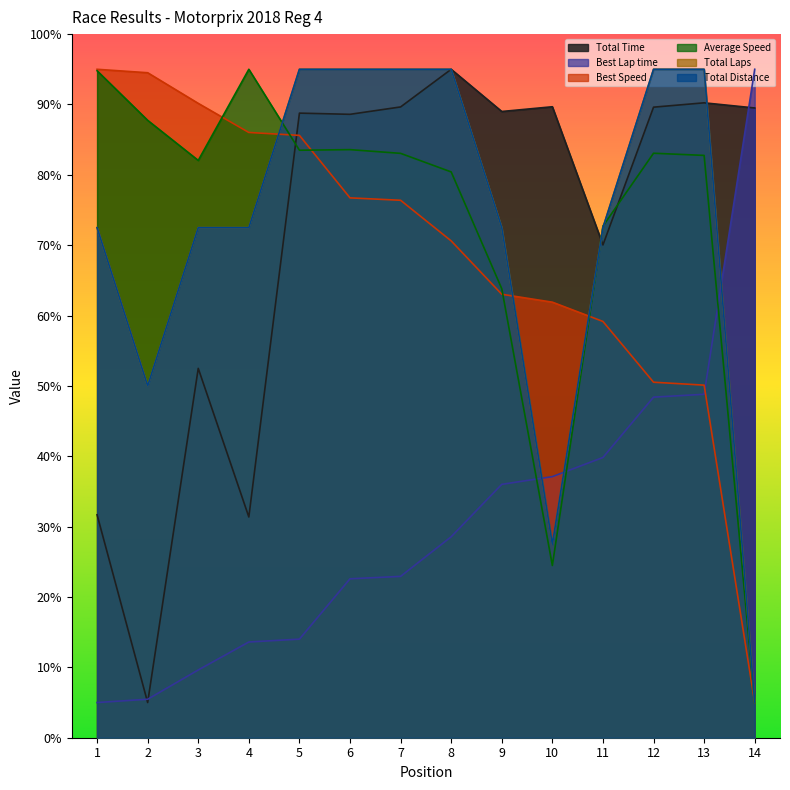

At which category does Total Laps reach its first local valley?

2